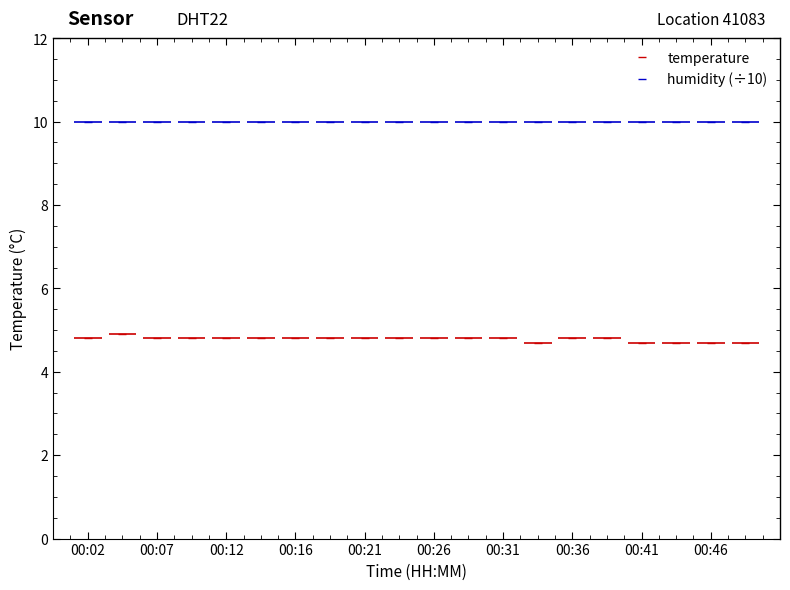

What is the label of the 1st point from the left?

00:02